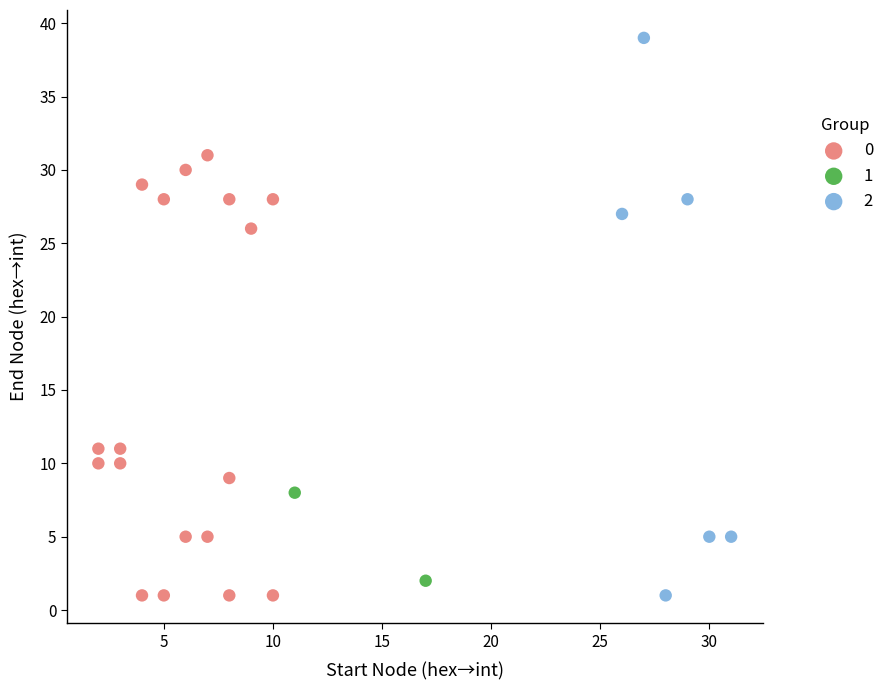

What are all the series names shown in the legend?

0, 1, 2